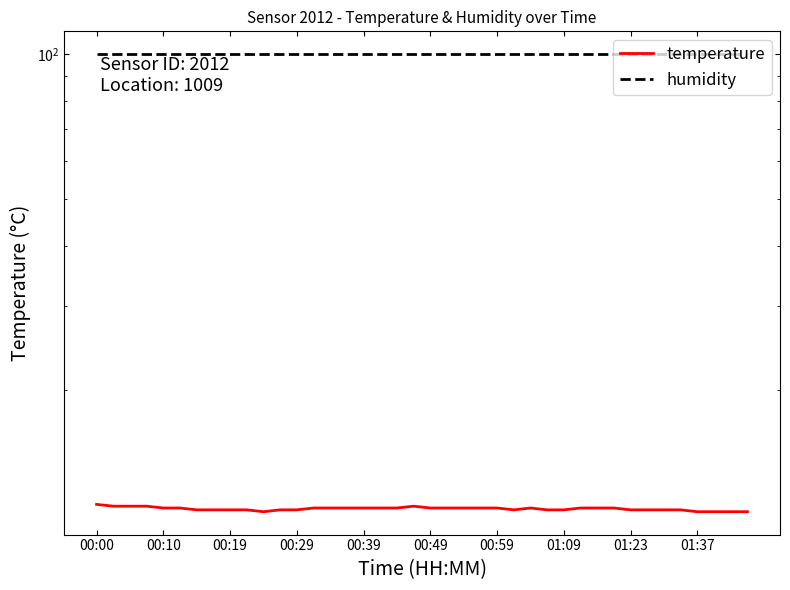

What is the sum of all temperature values?

454.3